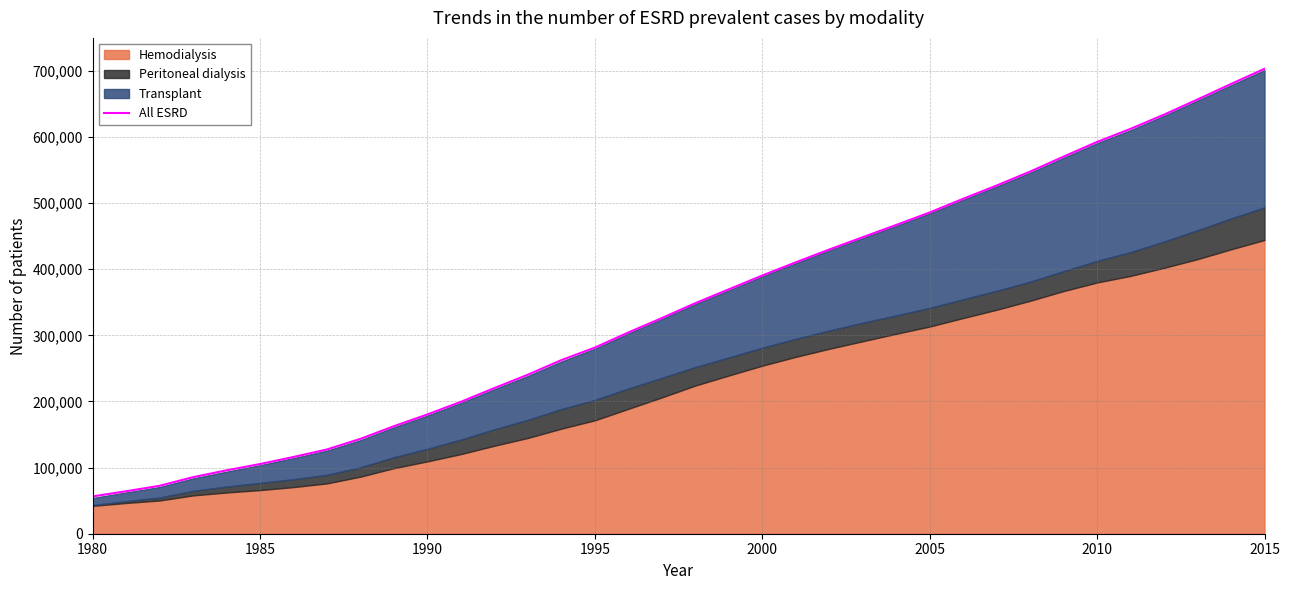

How many lines are shown in the chart?

1